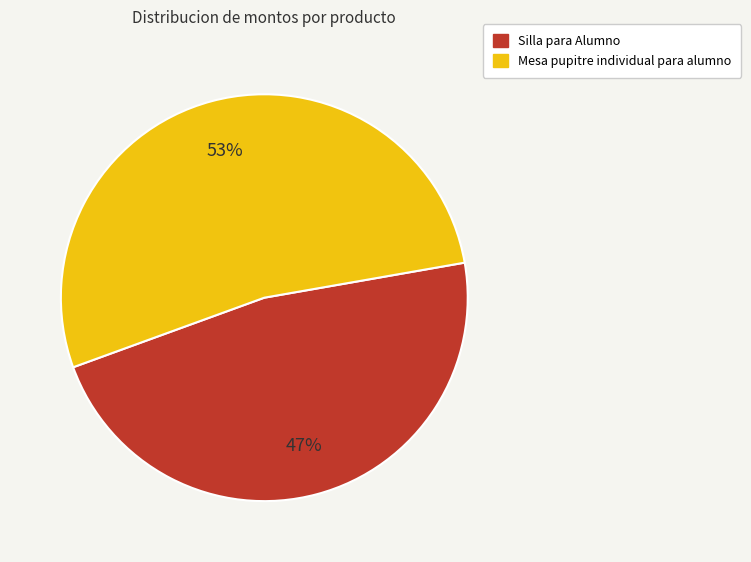

How many slices are in this pie chart?

2